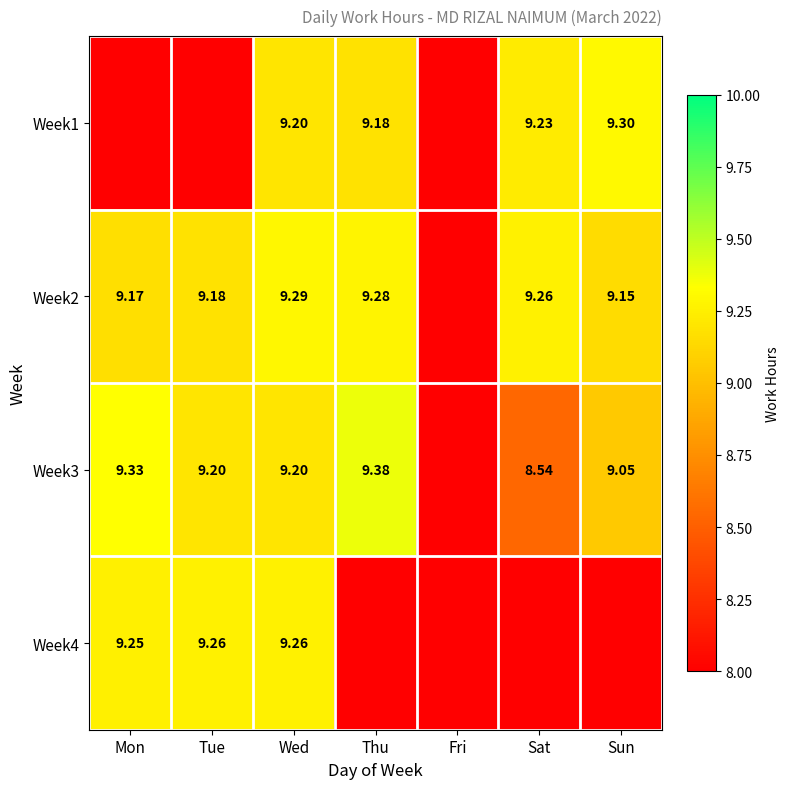

Rank the categories by Week4 value from lowest to highest.

Thu, Fri, Sat, Sun, Mon, Tue, Wed